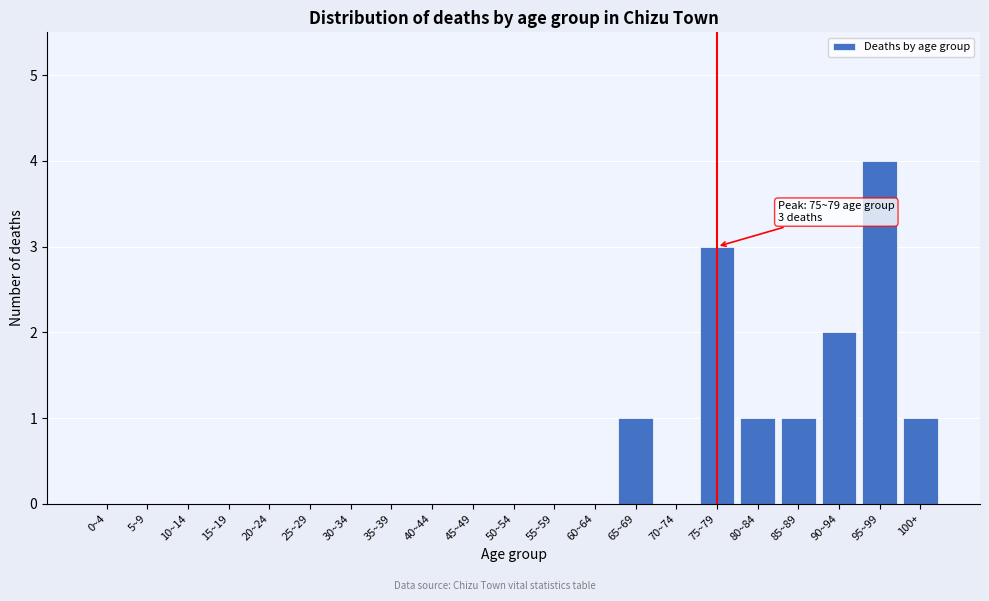

Reading left to right, transcribe all the data shown in this chart.

0~4=0	5~9=0	10~14=0	15~19=0	20~24=0	25~29=0	30~34=0	35~39=0	40~44=0	45~49=0	50~54=0	55~59=0	60~64=0	65~69=1	70~74=0	75~79=3	80~84=1	85~89=1	90~94=2	95~99=4	100+=1